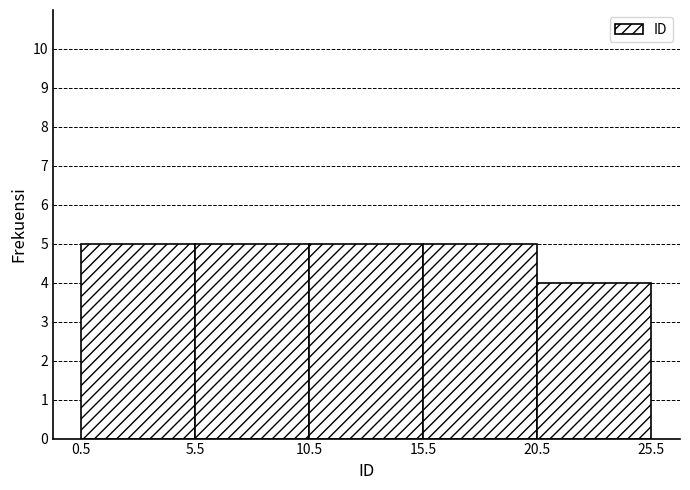

Reading left to right, transcribe this chart: for each bar, give the range it covers on the x-axis and its height. The values are not printed on the chart, so give them approximately, as read against the axis.

0.5 to 5.5: 5
5.5 to 10.5: 5
10.5 to 15.5: 5
15.5 to 20.5: 5
20.5 to 25.5: 4